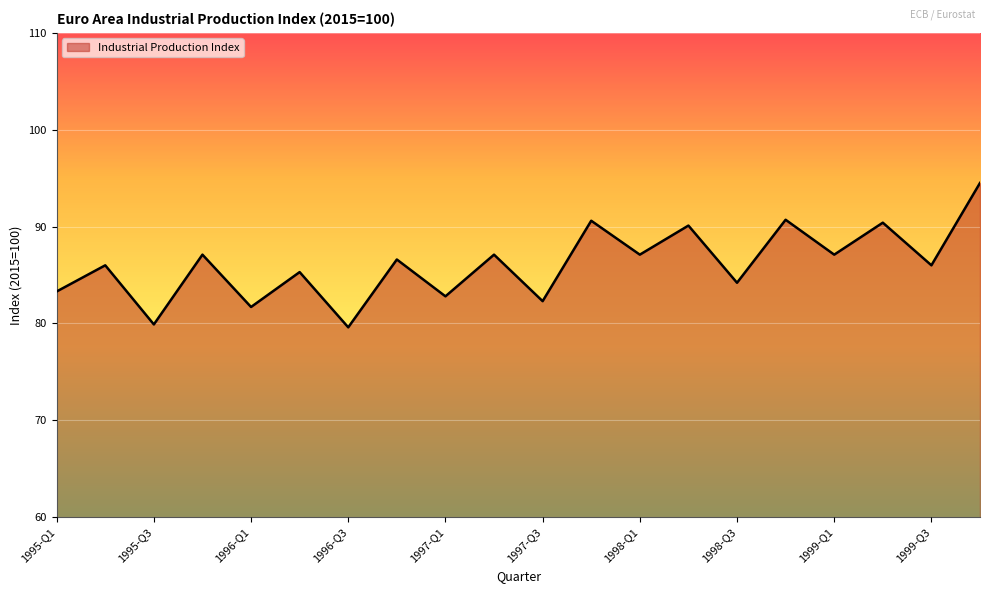

What is the smallest value displayed?

79.6